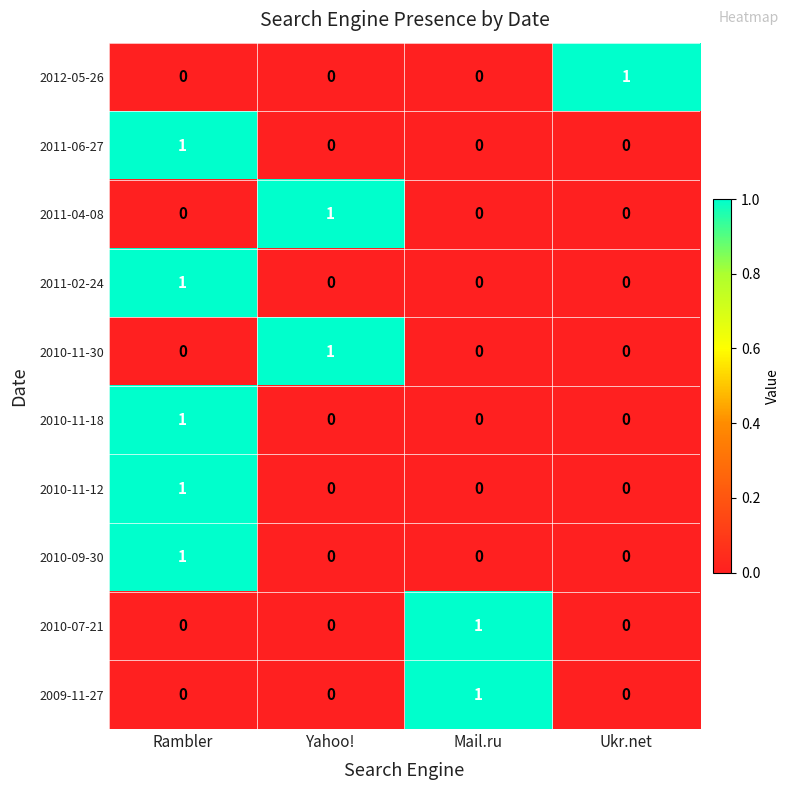

At how many categories does at least one series exceed 0?

4